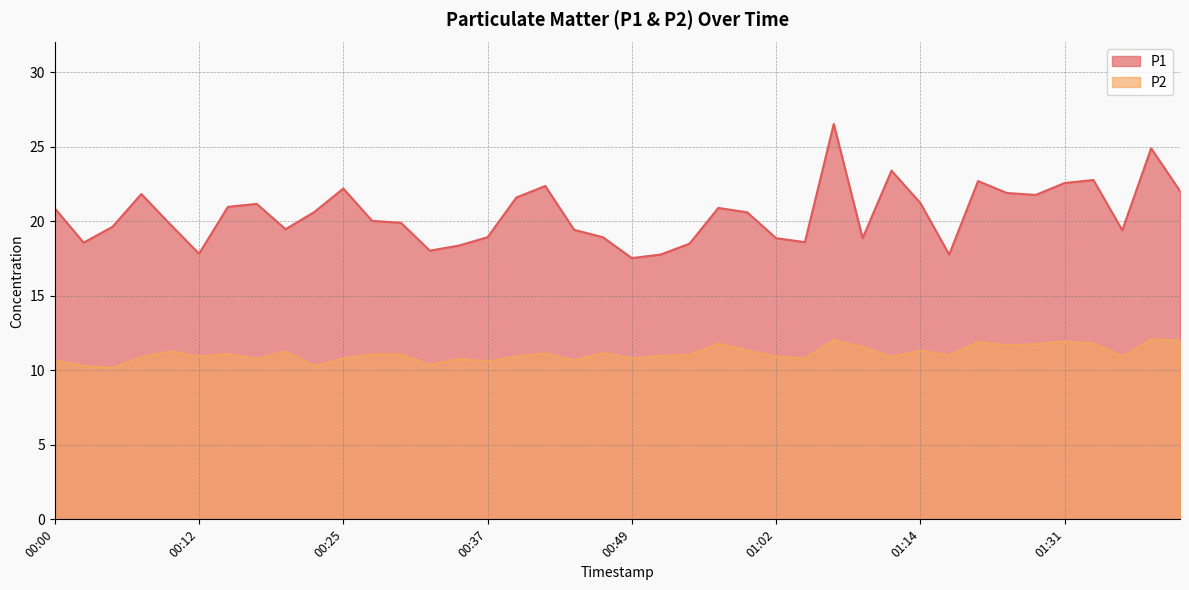

Does the chart have visible grid lines?

Yes